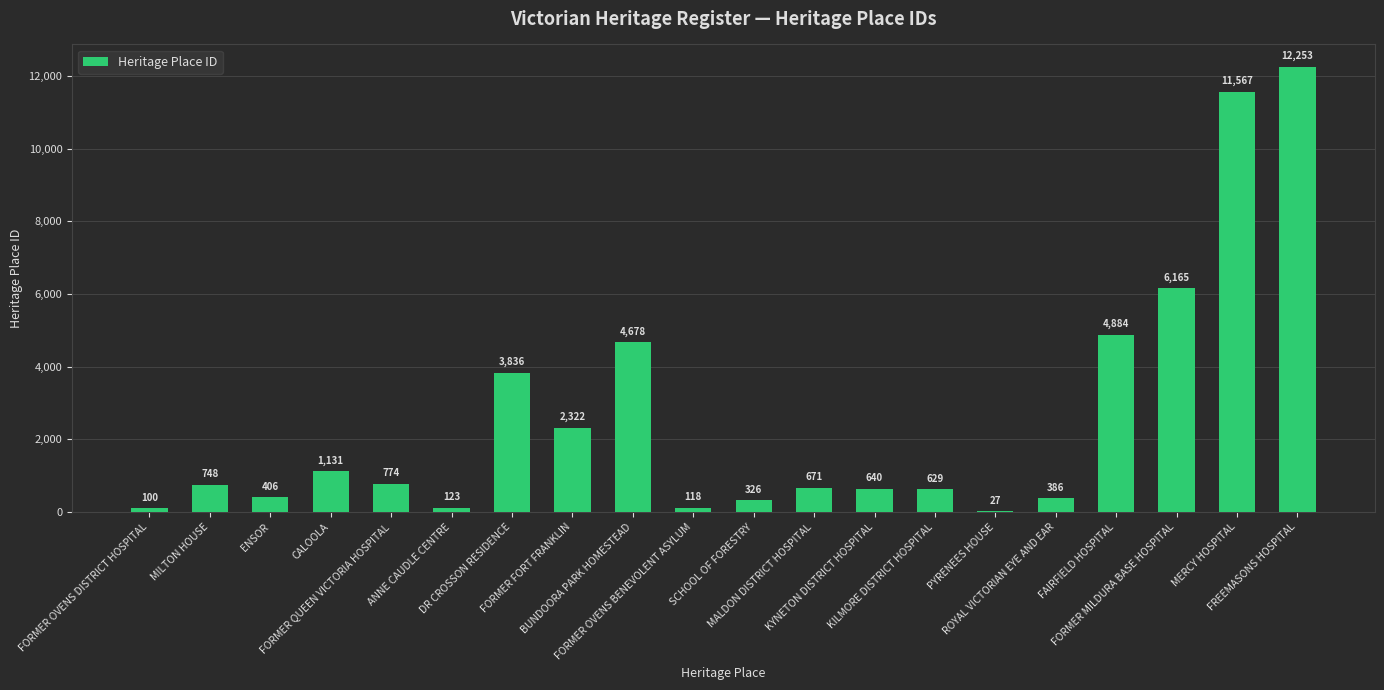

What is the maximum value shown in the chart?

12253